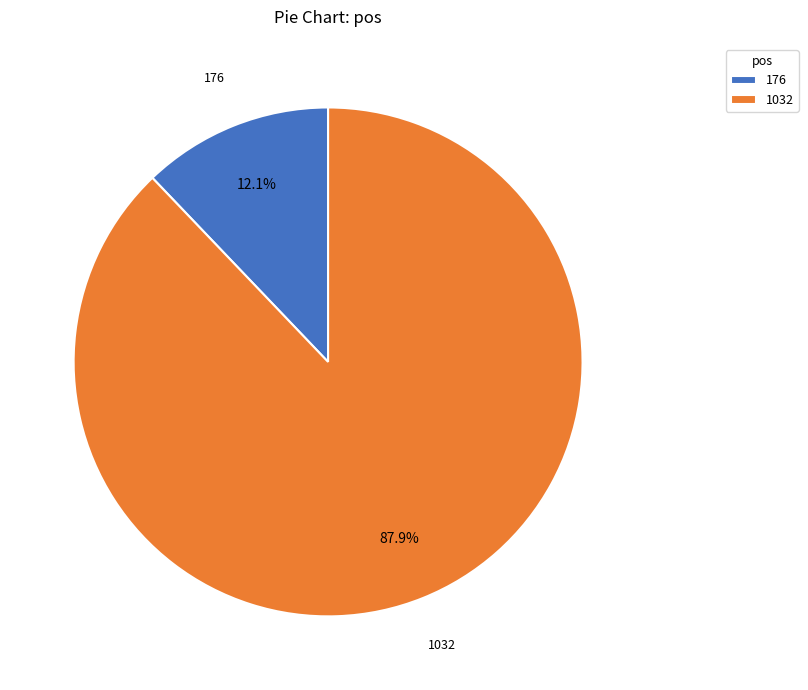

What percentage do 176 and 1032 together represent?

100.0%